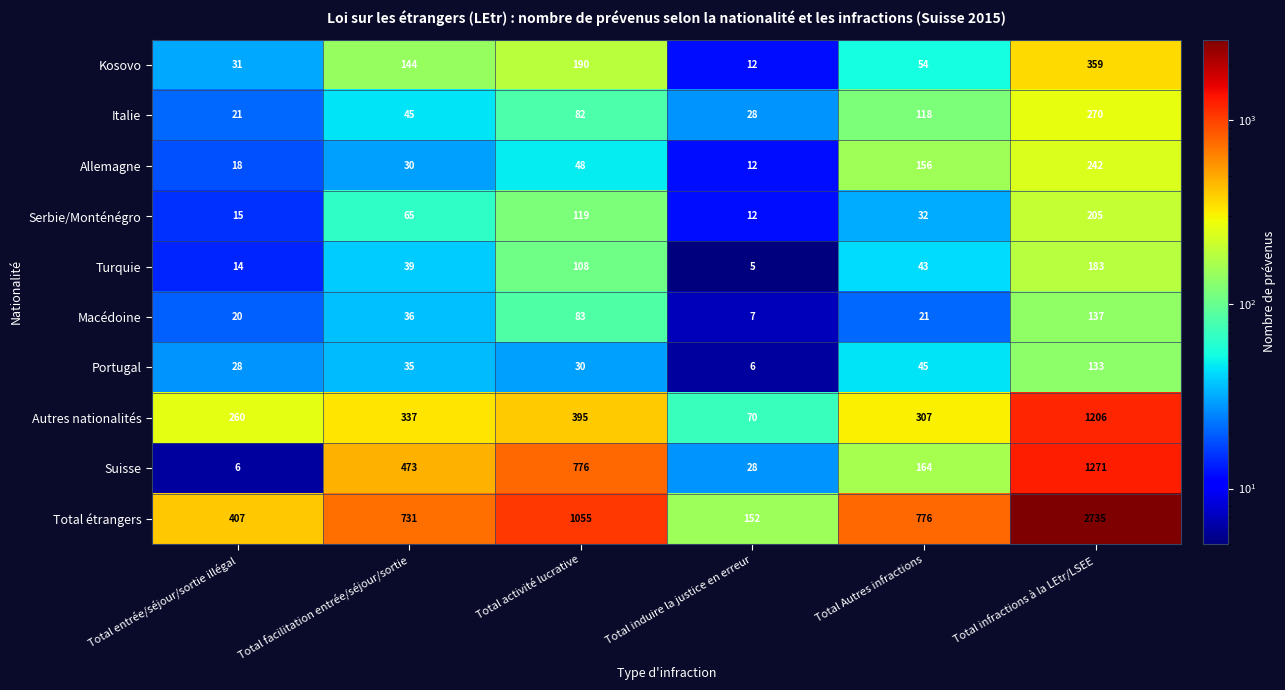

Between Total entrée/séjour/sortie illégal and Total induire la justice en erreur, which series saw the biggest shift?

Total étrangers